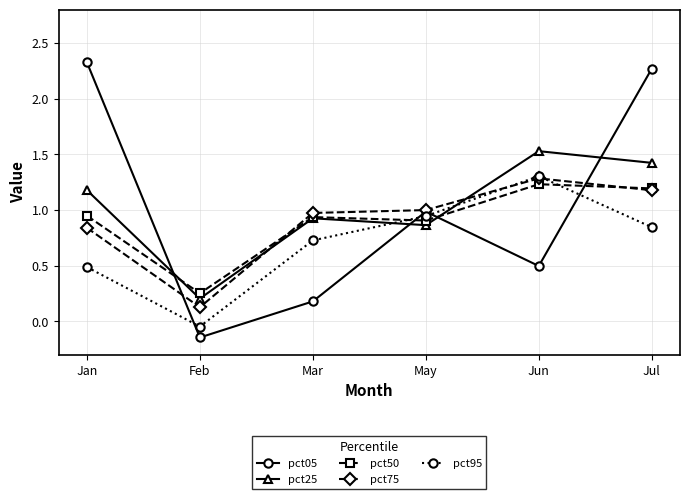

At which category is the sum across all series the highest?

Jul